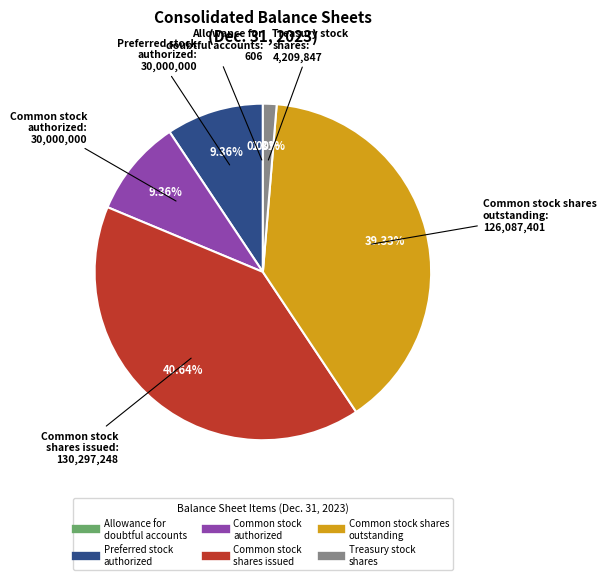

To the nearest percent, what is the difference between the largest and smallest slice percentages?

41%